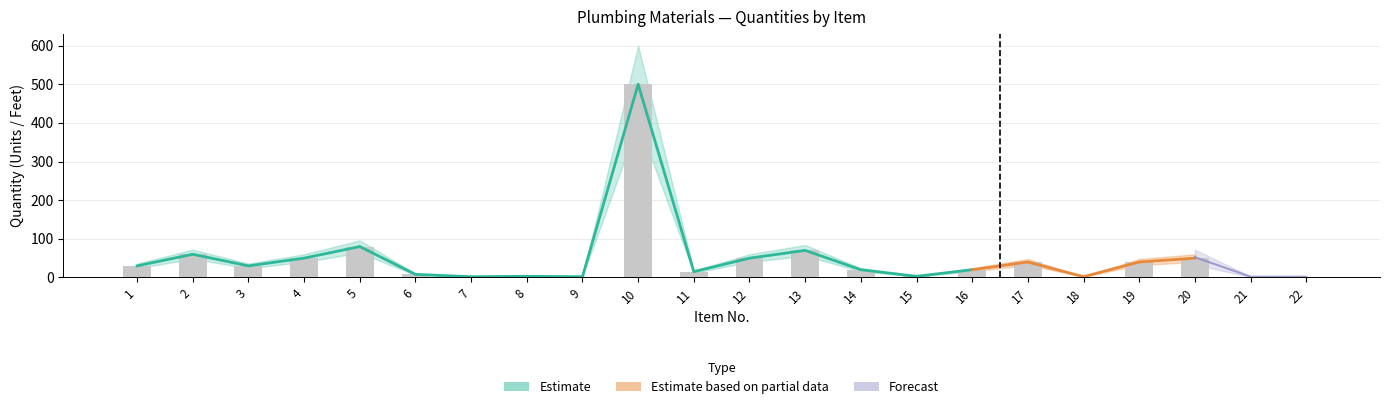

At which label does the data first exceed 30?

2